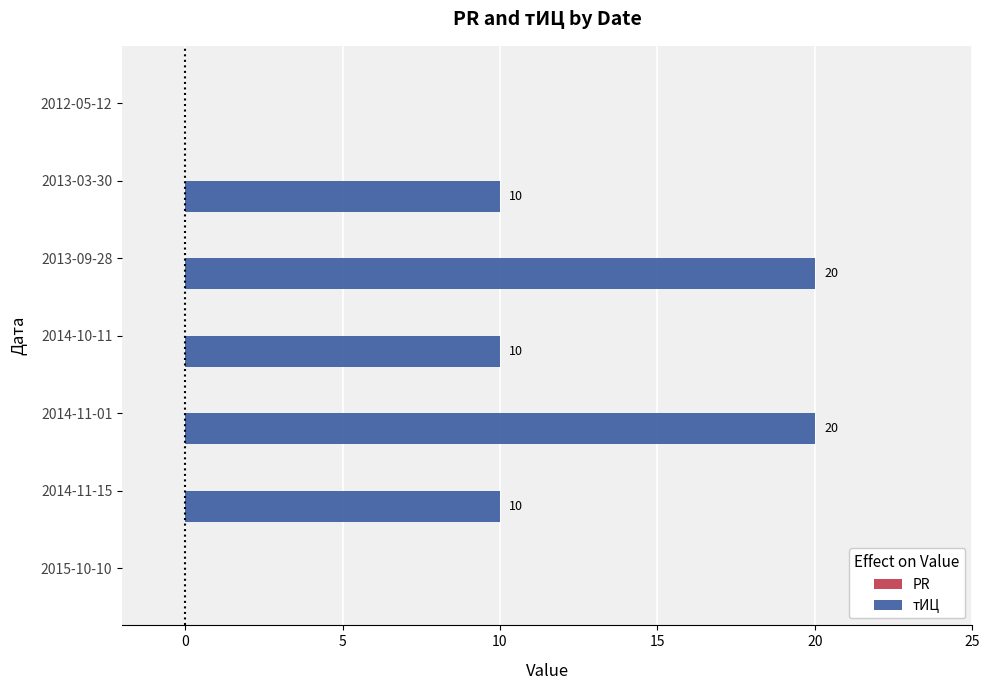

What is the maximum value shown in the chart?

20